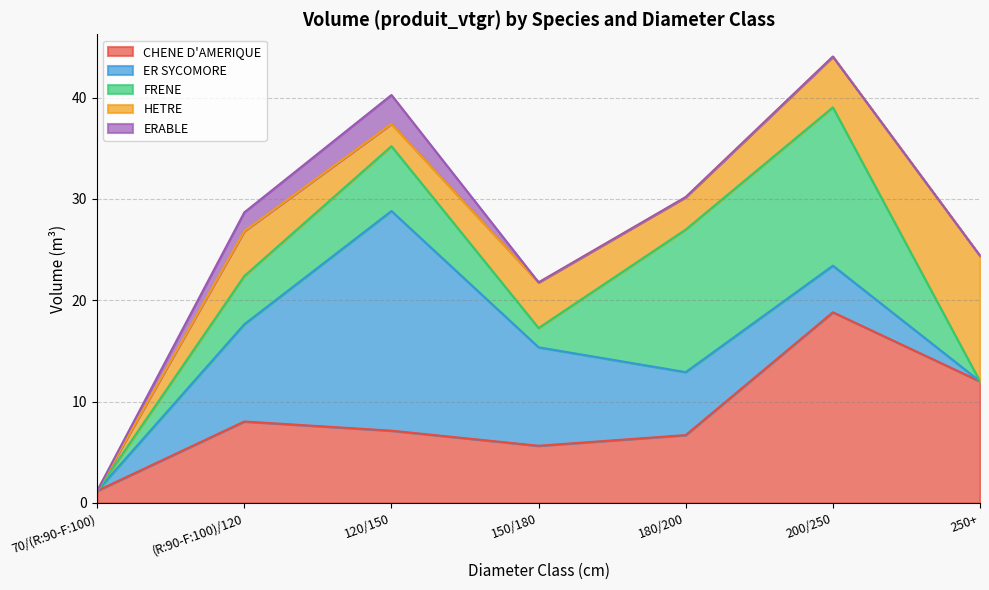

Is it true that CHENE D'AMERIQUE equals 5.6 at 150/180?

True